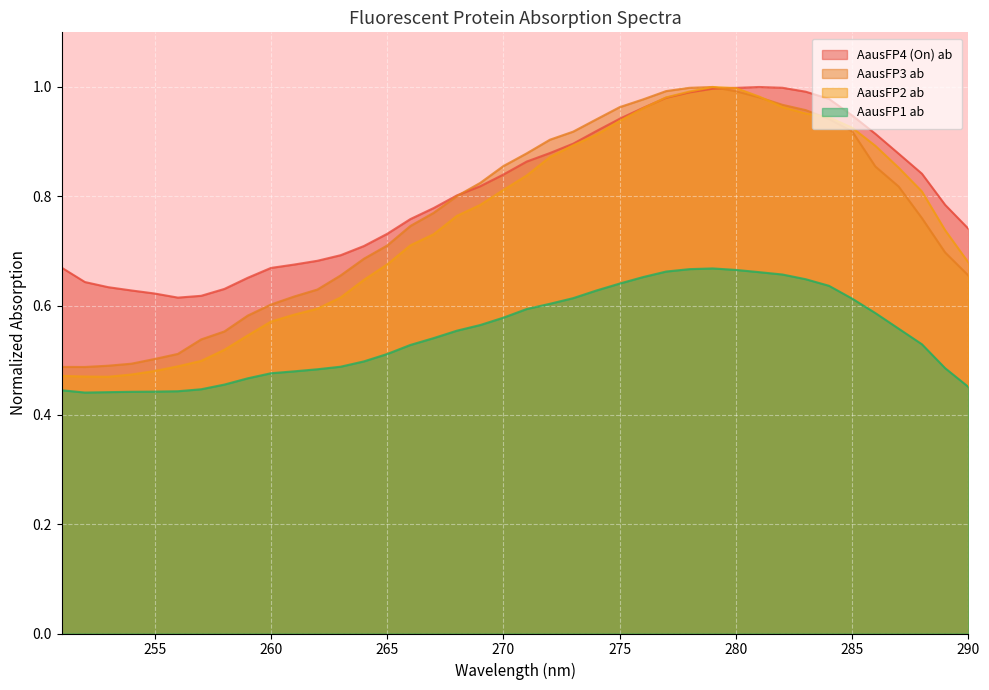

Reading right to left, extract all data points from this chart.

AausFP4 (On) ab: 290=0.7	289=0.8	288=0.8	287=0.9	286=0.9	285=0.9	284=1.0	283=1.0	282=1.0	281=1.0	280=1.0	279=1.0	278=1.0	277=1.0	276=1.0	275=0.9	274=0.9	273=0.9	272=0.9	271=0.9	270=0.8	269=0.8	268=0.8	267=0.8	266=0.8	265=0.7	264=0.7	263=0.7	262=0.7	261=0.7	260=0.7	259=0.7	258=0.6	257=0.6	256=0.6	255=0.6	254=0.6	253=0.6	252=0.6	251=0.7
AausFP3 ab: 290=0.7	289=0.7	288=0.8	287=0.8	286=0.9	285=0.9	284=0.9	283=1.0	282=1.0	281=1.0	280=1.0	279=1.0	278=1.0	277=1.0	276=1.0	275=1.0	274=0.9	273=0.9	272=0.9	271=0.9	270=0.9	269=0.8	268=0.8	267=0.8	266=0.7	265=0.7	264=0.7	263=0.7	262=0.6	261=0.6	260=0.6	259=0.6	258=0.6	257=0.5	256=0.5	255=0.5	254=0.5	253=0.5	252=0.5	251=0.5
AausFP2 ab: 290=0.7	289=0.7	288=0.8	287=0.9	286=0.9	285=0.9	284=0.9	283=1.0	282=1.0	281=1.0	280=1.0	279=1.0	278=1.0	277=1.0	276=1.0	275=0.9	274=0.9	273=0.9	272=0.9	271=0.8	270=0.8	269=0.8	268=0.8	267=0.7	266=0.7	265=0.7	264=0.6	263=0.6	262=0.6	261=0.6	260=0.6	259=0.5	258=0.5	257=0.5	256=0.5	255=0.5	254=0.5	253=0.5	252=0.5	251=0.5
AausFP1 ab: 290=0.5	289=0.5	288=0.5	287=0.6	286=0.6	285=0.6	284=0.6	283=0.6	282=0.7	281=0.7	280=0.7	279=0.7	278=0.7	277=0.7	276=0.7	275=0.6	274=0.6	273=0.6	272=0.6	271=0.6	270=0.6	269=0.6	268=0.6	267=0.5	266=0.5	265=0.5	264=0.5	263=0.5	262=0.5	261=0.5	260=0.5	259=0.5	258=0.5	257=0.4	256=0.4	255=0.4	254=0.4	253=0.4	252=0.4	251=0.4